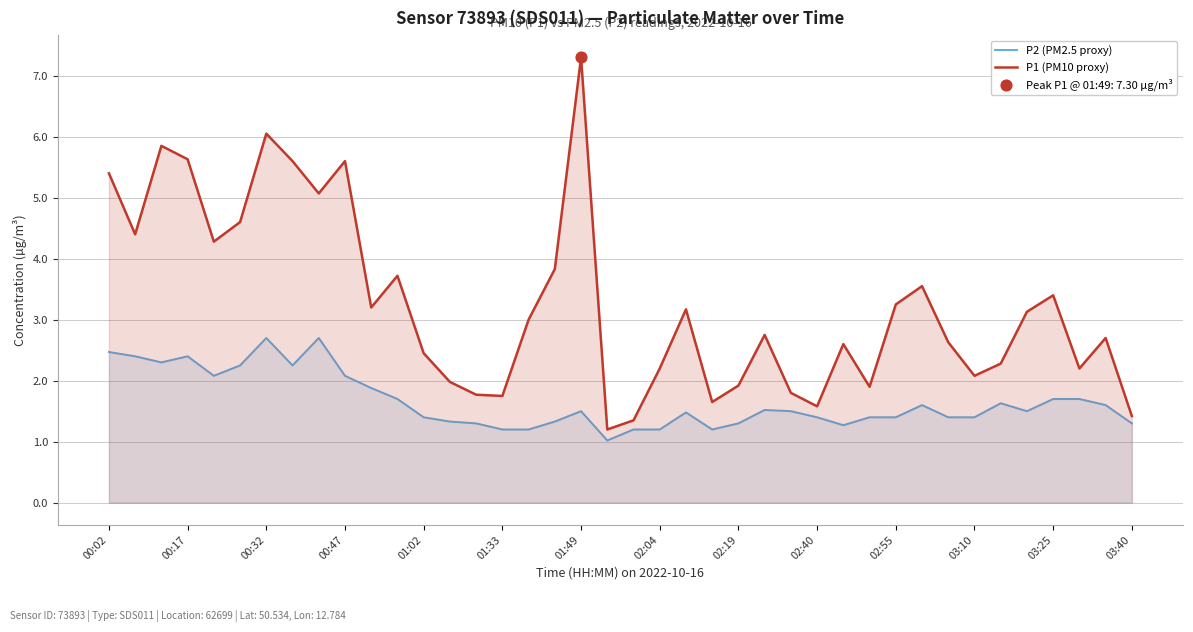

What are all the series names shown in the legend?

P2 (PM2.5 proxy), P1 (PM10 proxy)